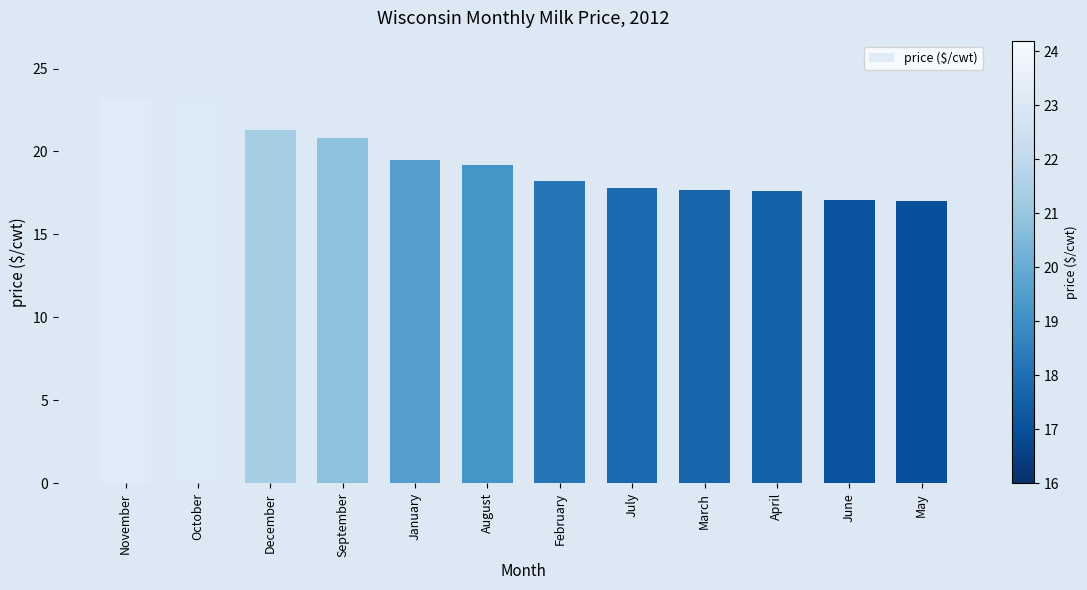

Where is the data nearest to the value 20?

January